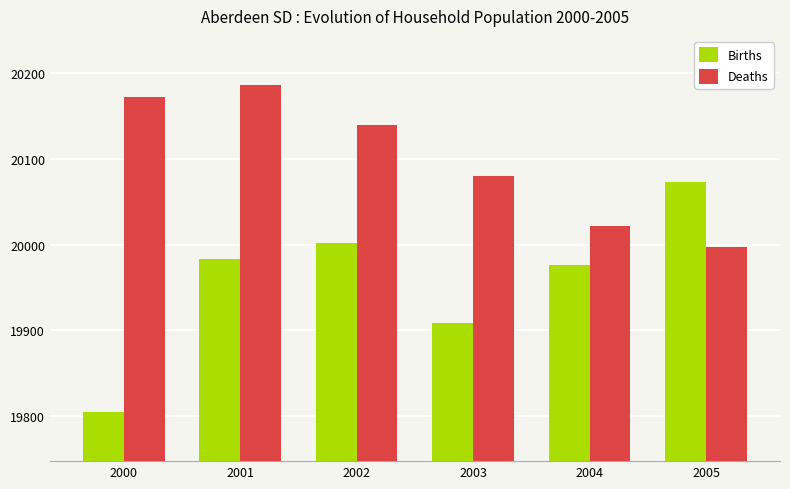

What is the approximate value of Deaths at 2000?

20172.8